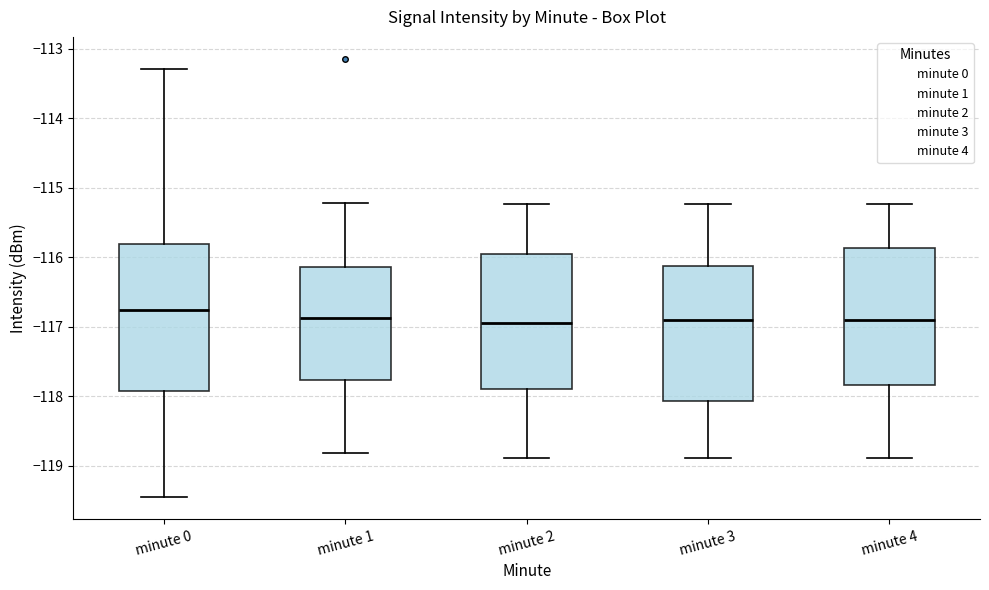

Reading left to right, read every box against the y-axis: the position of its median line, the range the box covers, and the ends of its whiskers. The values are not printed on the chart, so give them approximately, as read against the axis.

minute 0: median -116.8, box -117.9 to -115.8, whiskers -119.5 to -113.3
minute 1: median -116.9, box -117.8 to -116.1, whiskers -118.8 to -115.2
minute 2: median -117.0, box -117.9 to -115.9, whiskers -118.9 to -115.2
minute 3: median -116.9, box -118.1 to -116.1, whiskers -118.9 to -115.2
minute 4: median -116.9, box -117.8 to -115.9, whiskers -118.9 to -115.2